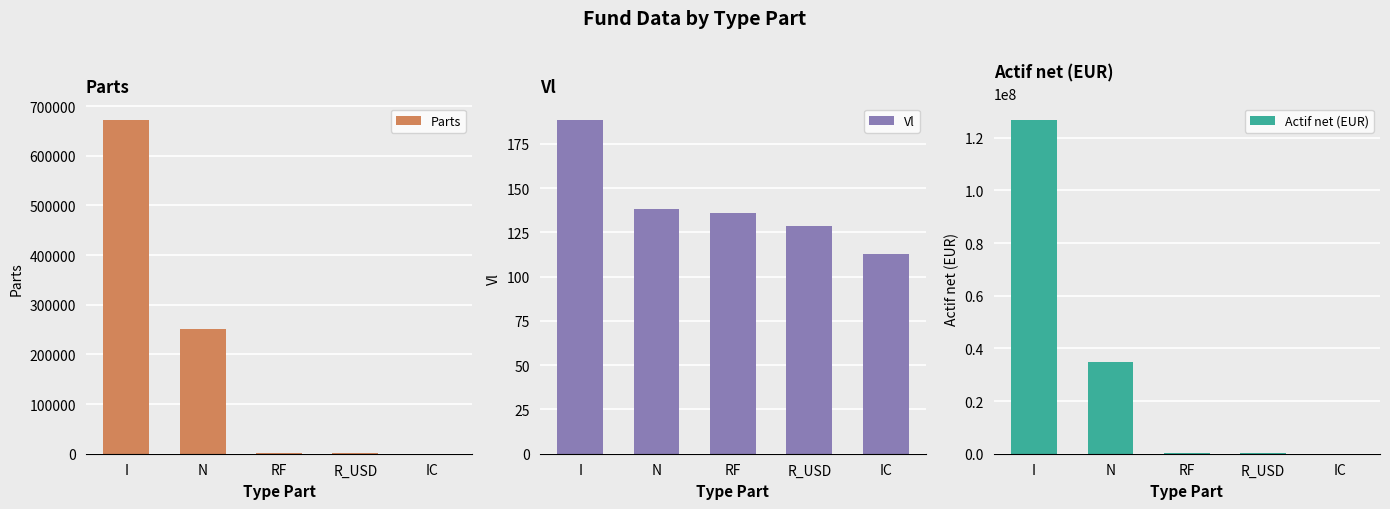

Rank the series by their maximum value, from highest to lowest.

Actif net (EUR), Parts, Vl